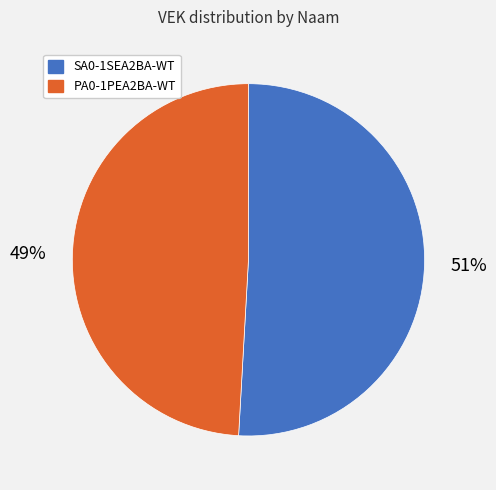

What percentage is the PA0-1PEA2BA-WT slice, to the nearest percent?

49%